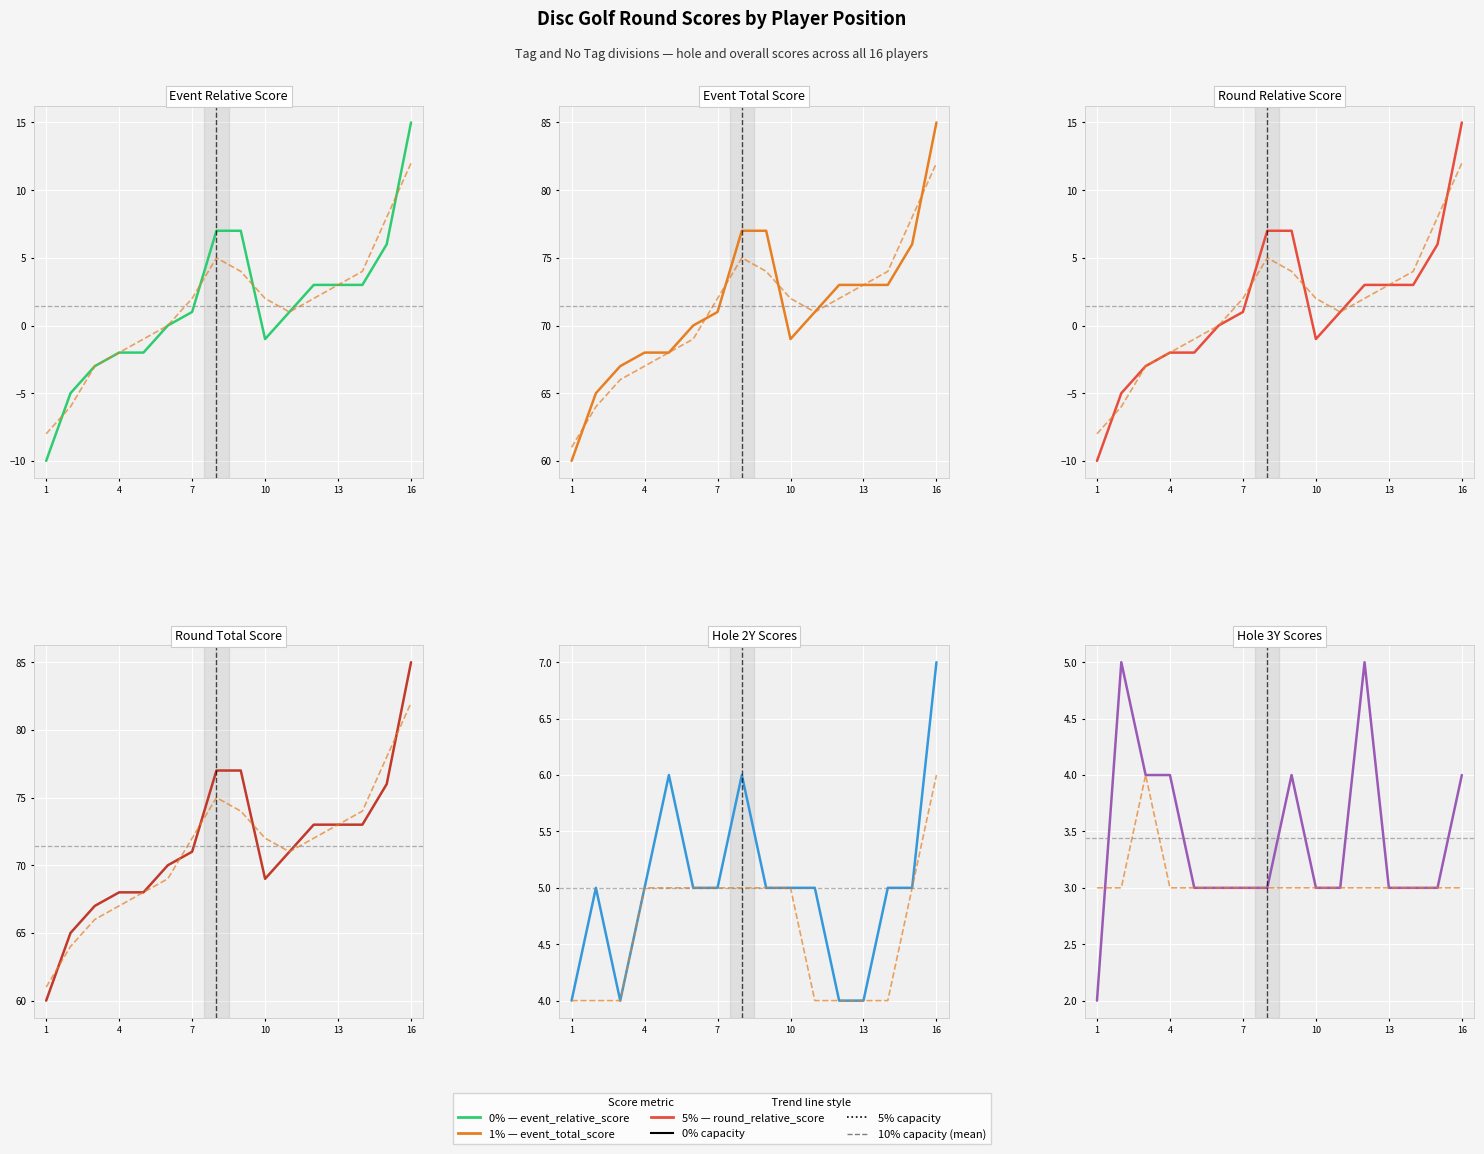

How many data points in hole_3Y are less than 3?

1